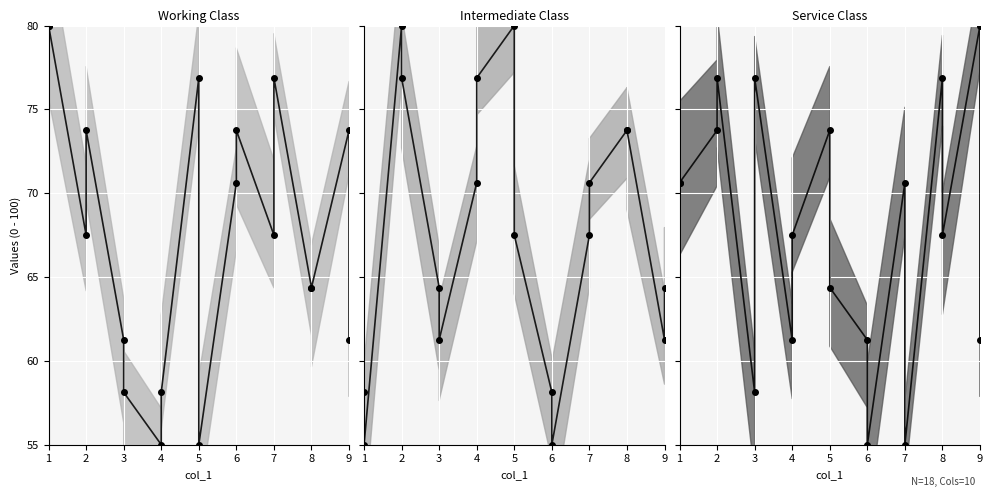

How many lines are shown in the chart?

3